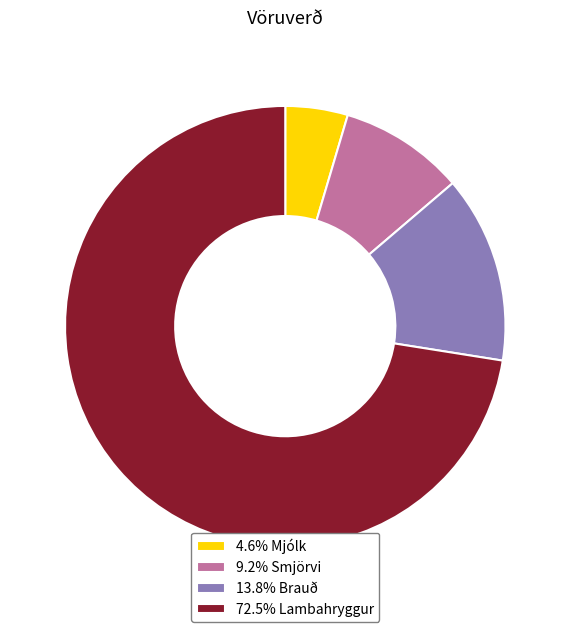

Does 72.5% Lambahryggur represent more than half of the total?

Yes